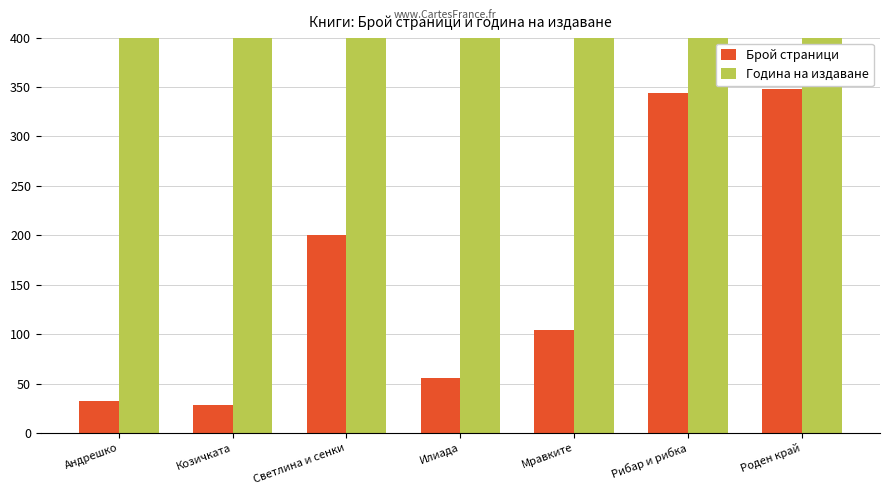

What is the label of the 7th bar from the right?

Андрешко